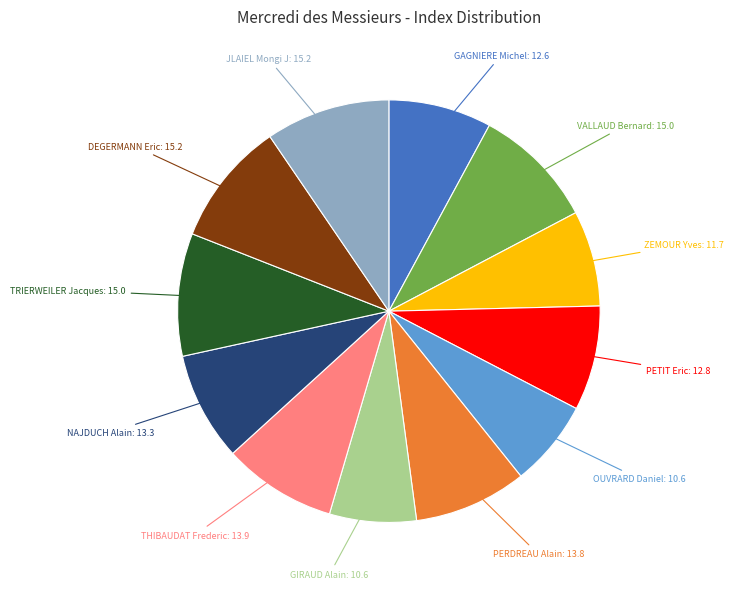

Between OUVRARD Daniel and THIBAUDAT Frederic, which is larger?

THIBAUDAT Frederic